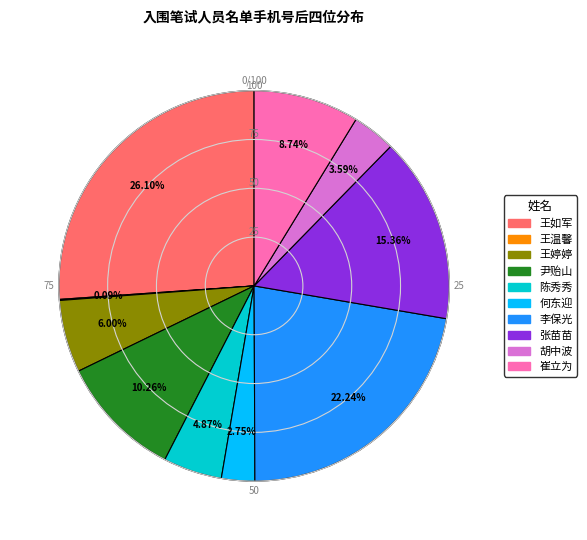

To the nearest percent, what is the difference between the largest and smallest slice percentages?

26%